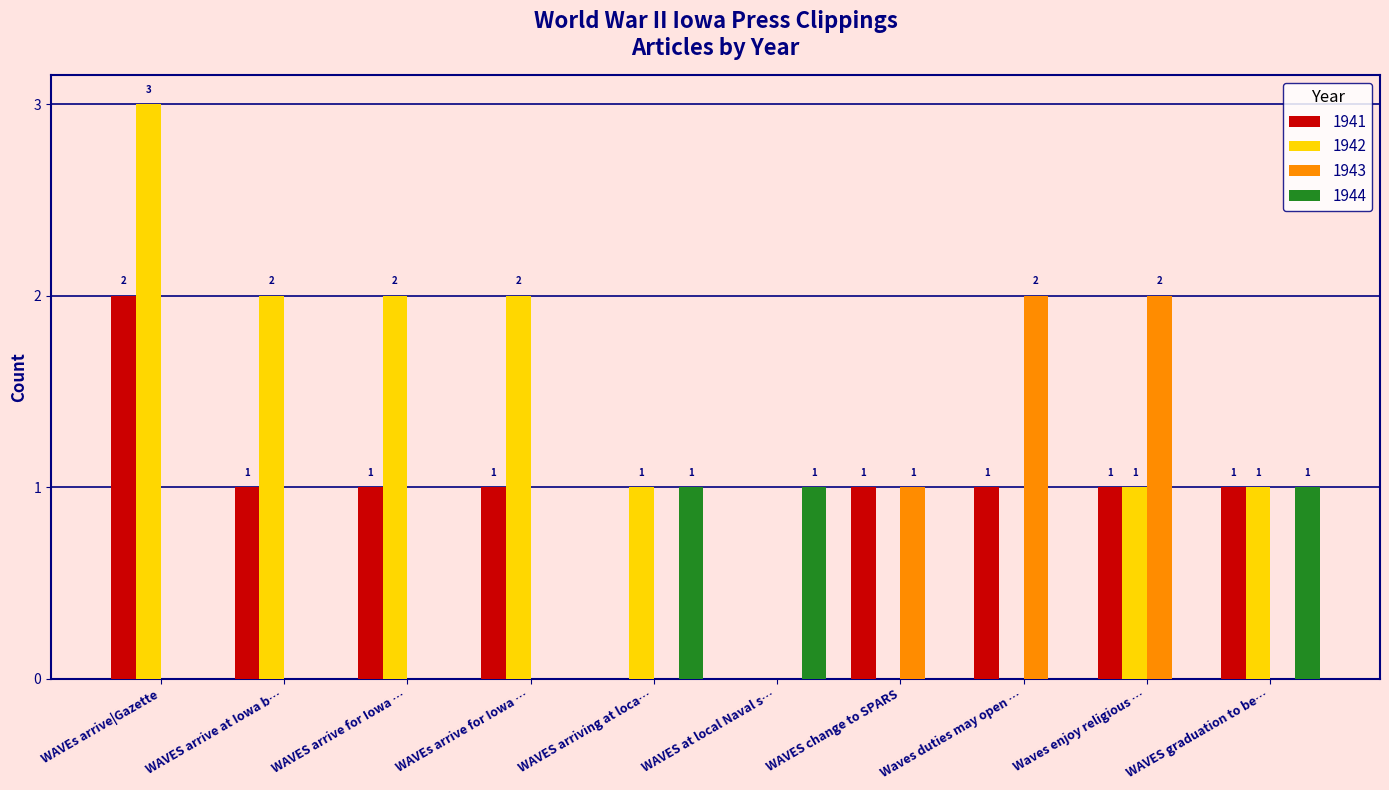

What is the greatest value displayed?

3